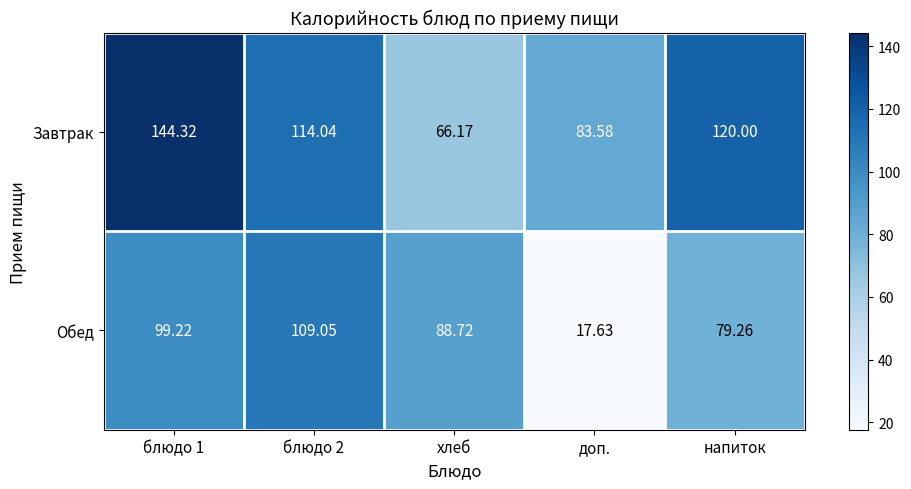

At блюдо 1, list the series in order from smallest to largest.

Обед, Завтрак